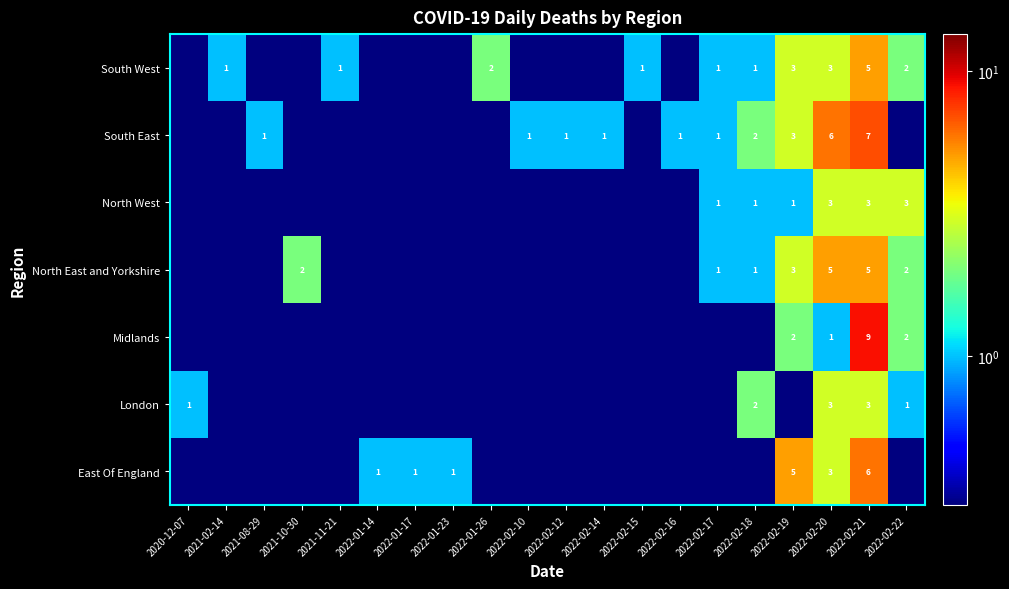

Is the value of East Of England at 2022-01-14 greater than the value of North East and Yorkshire at 2021-10-30?

No